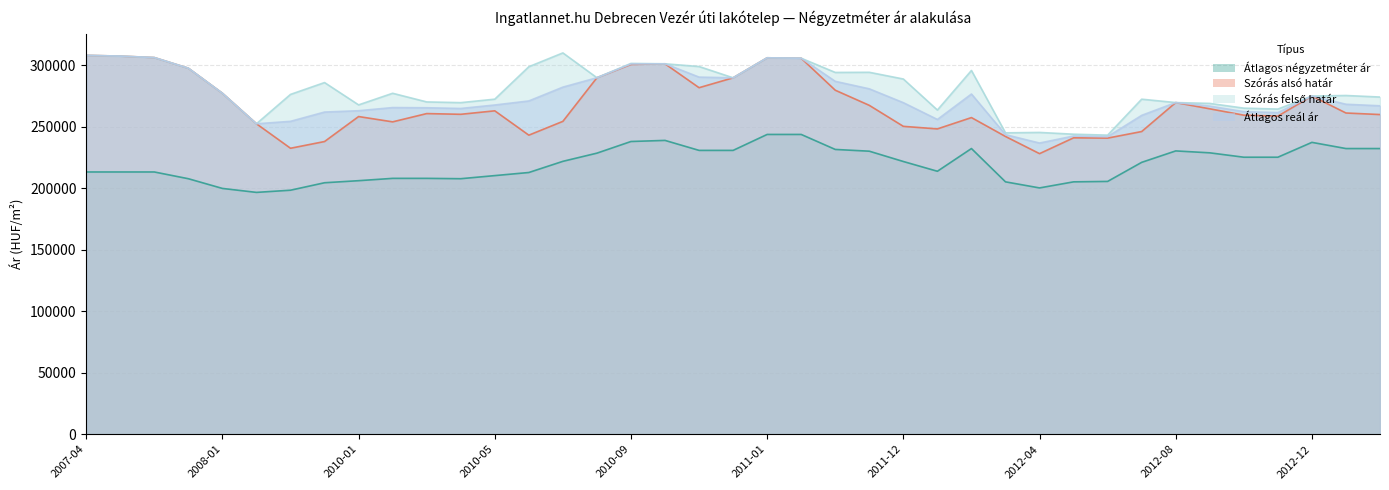

At which category does Szórás alsó határ reach its first local peak?

2010-01